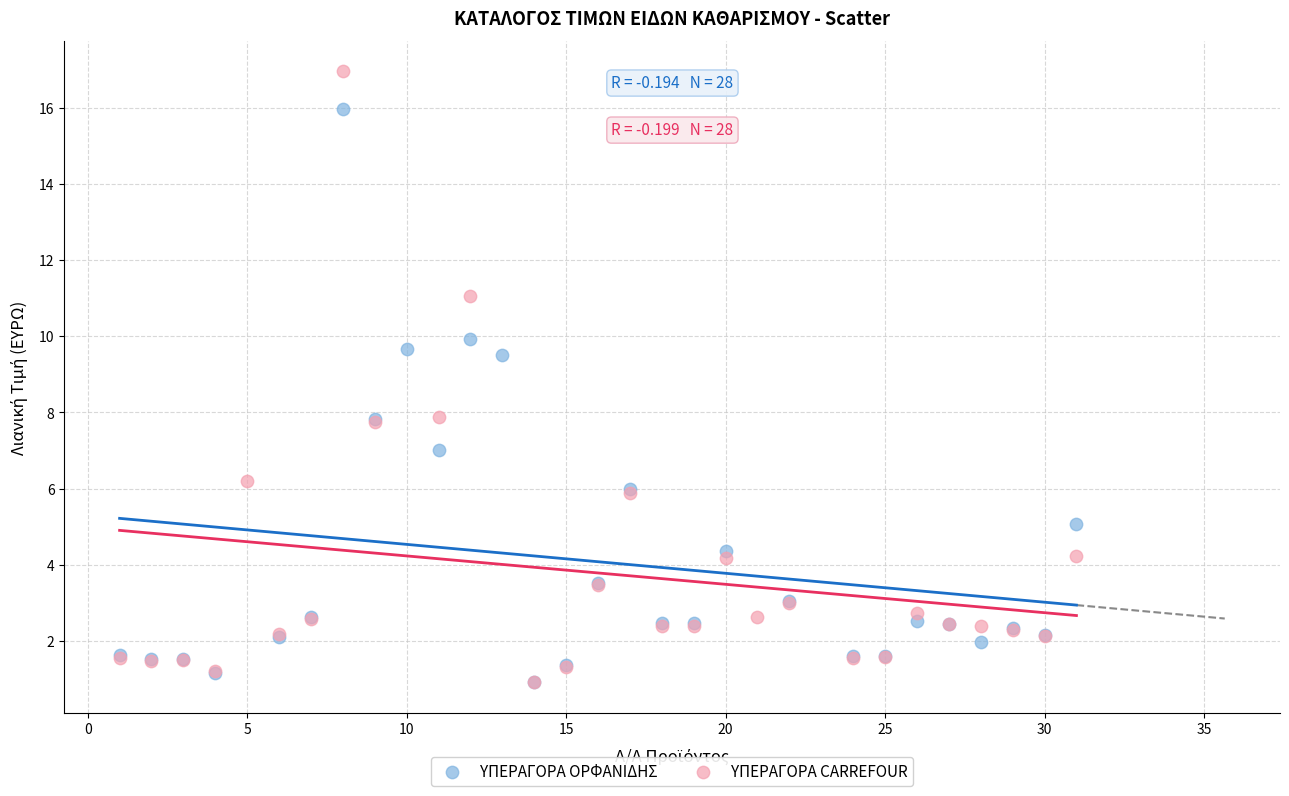

Which series has the widest spread of Y values?

ΥΠΕΡΑΓΟΡΑ CARREFOUR